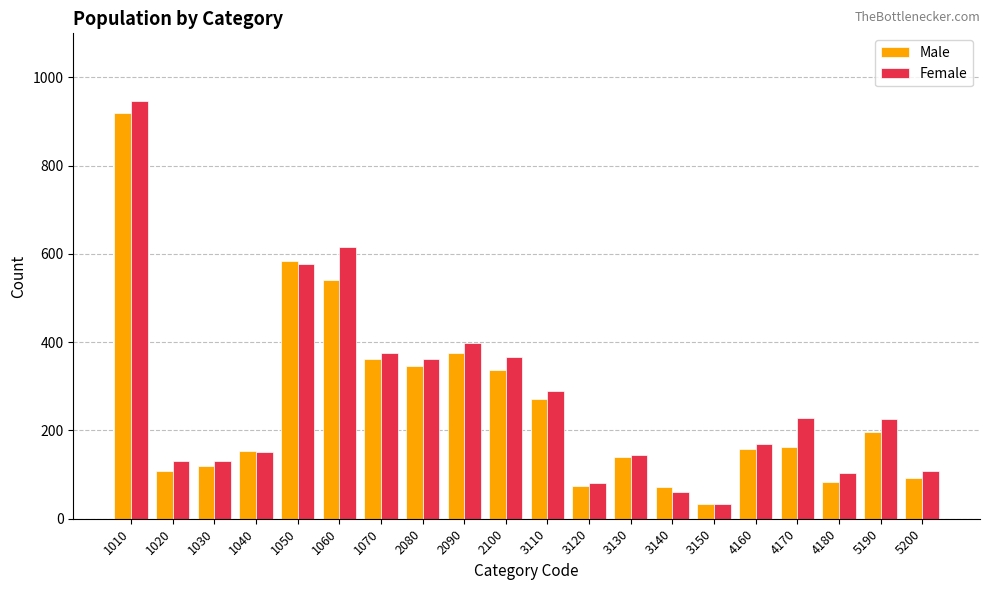

Read the Male value at 5190.

196